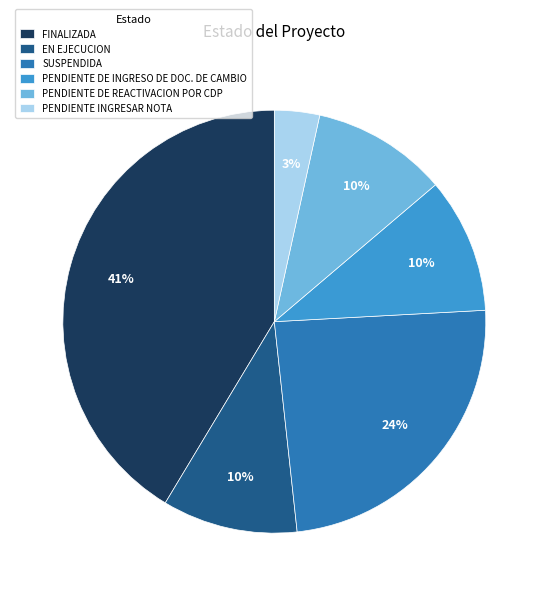

True or false: EN EJECUCION accounts for 20% of the total.

False